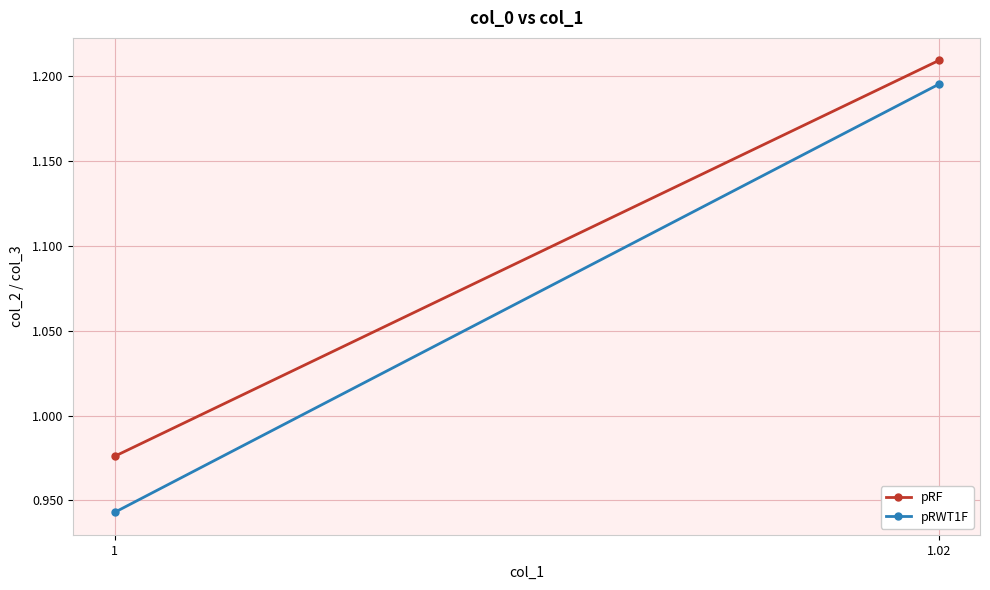

Reading left to right, extract all data points from this chart.

pRF: 1.0	1.2
pRWT1F: 0.9	1.2